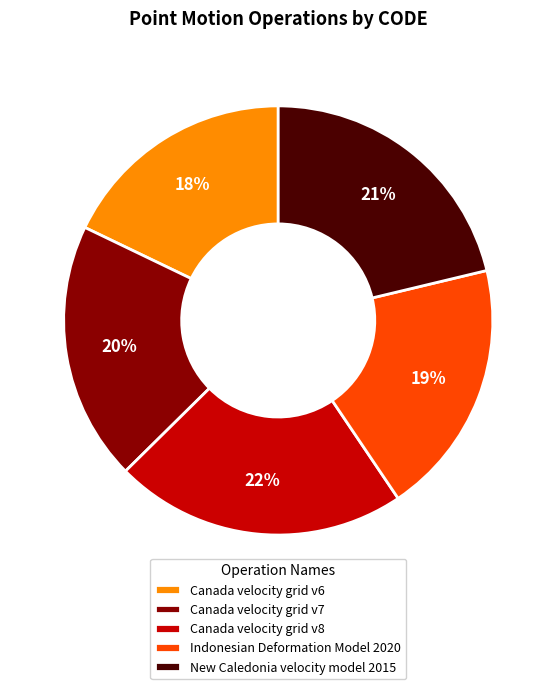

Count the number of slices in the pie.

5